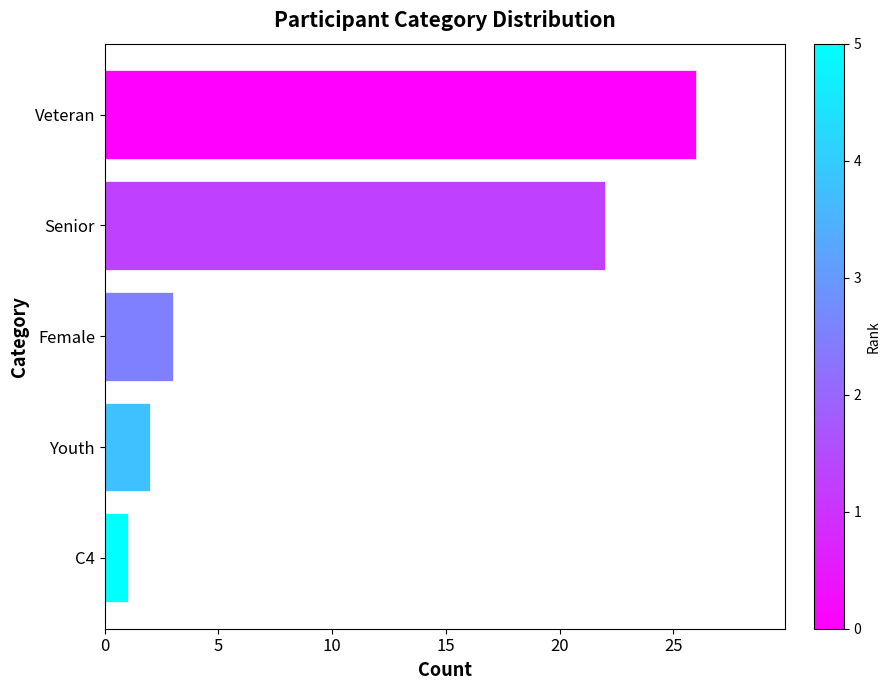

Between Female and Senior, which is larger?

Senior